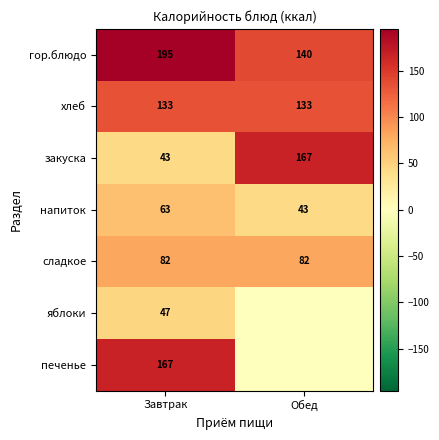

What is the greatest value displayed?

195